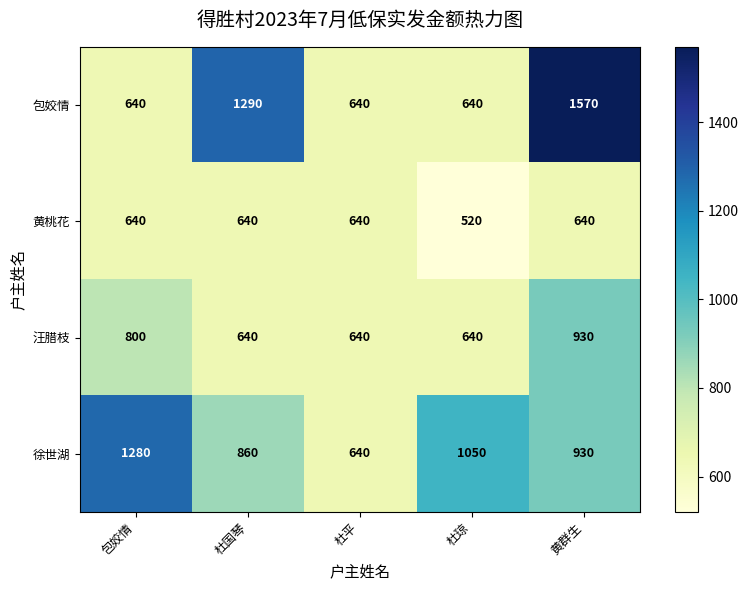

Reading left to right, transcribe all the data shown in this chart.

包姣情: 包姣情=640	杜国琴=1290	杜平=640	杜琼=640	黄群生=1570
黄桃花: 包姣情=640	杜国琴=640	杜平=640	杜琼=520	黄群生=640
汪腊枝: 包姣情=800	杜国琴=640	杜平=640	杜琼=640	黄群生=930
徐世湖: 包姣情=1280	杜国琴=860	杜平=640	杜琼=1050	黄群生=930